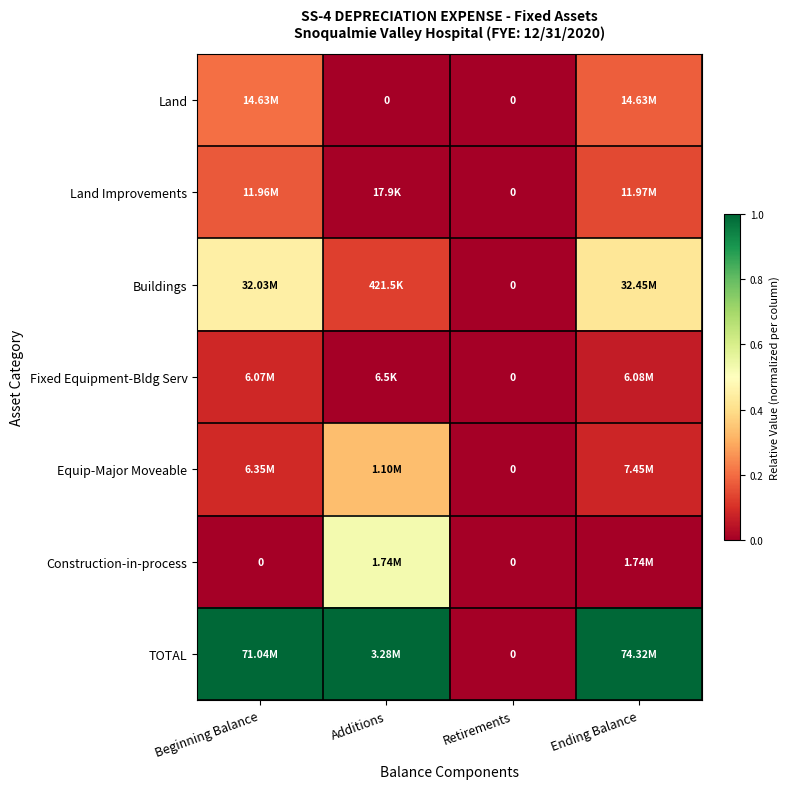

At how many categories does at least one series exceed 0?

3